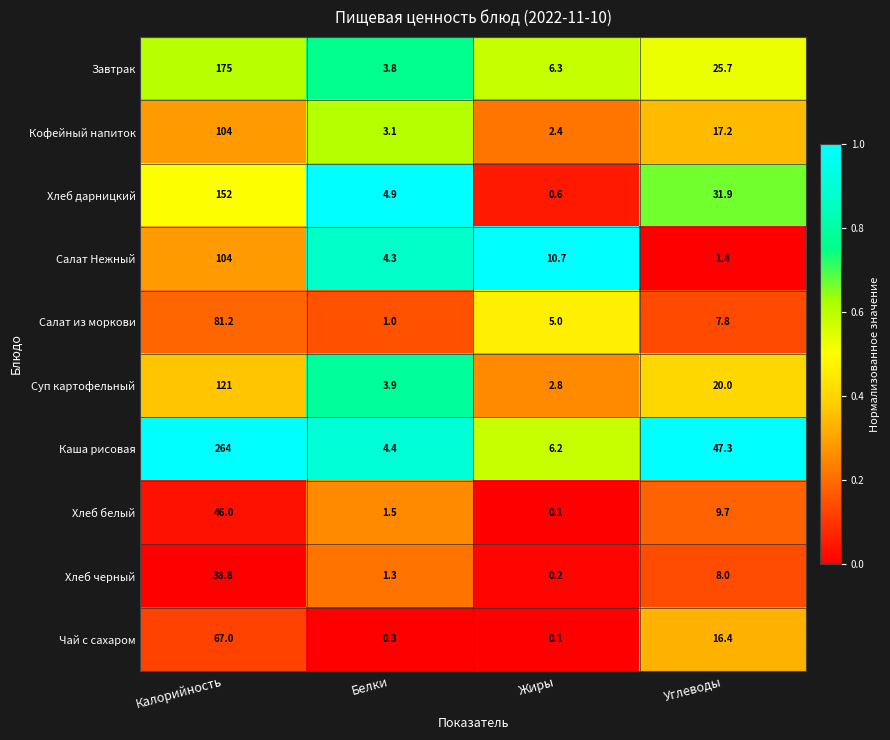

What is the average value of the Суп картофельный series?

36.9